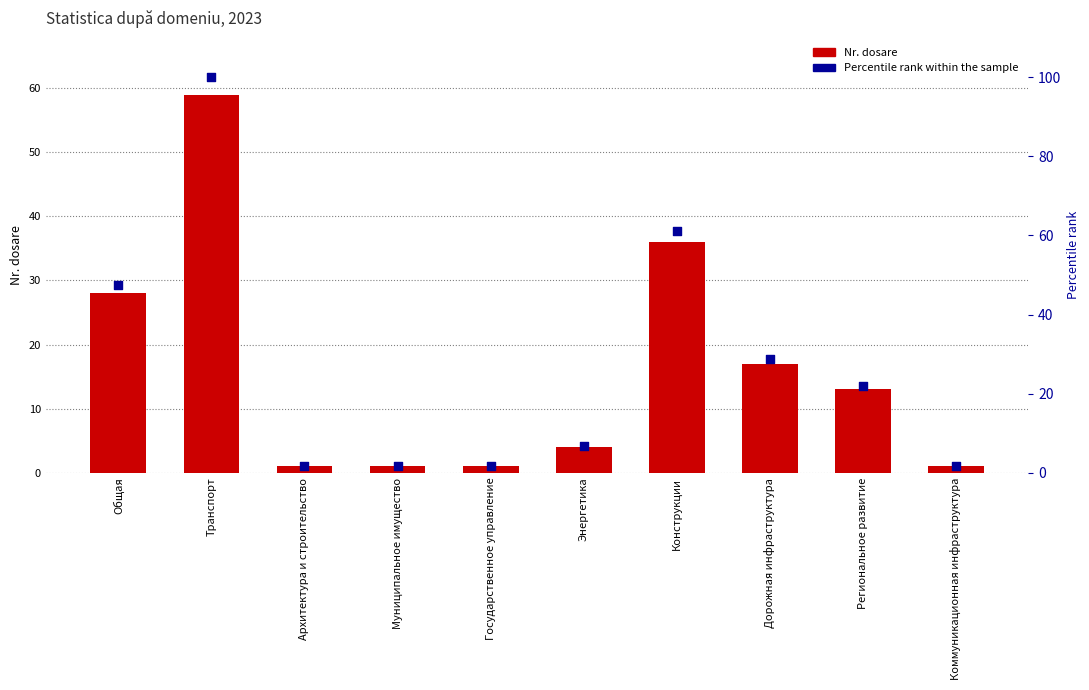

What are all the series names shown in the legend?

Nr. dosare, Percentile rank within the sample